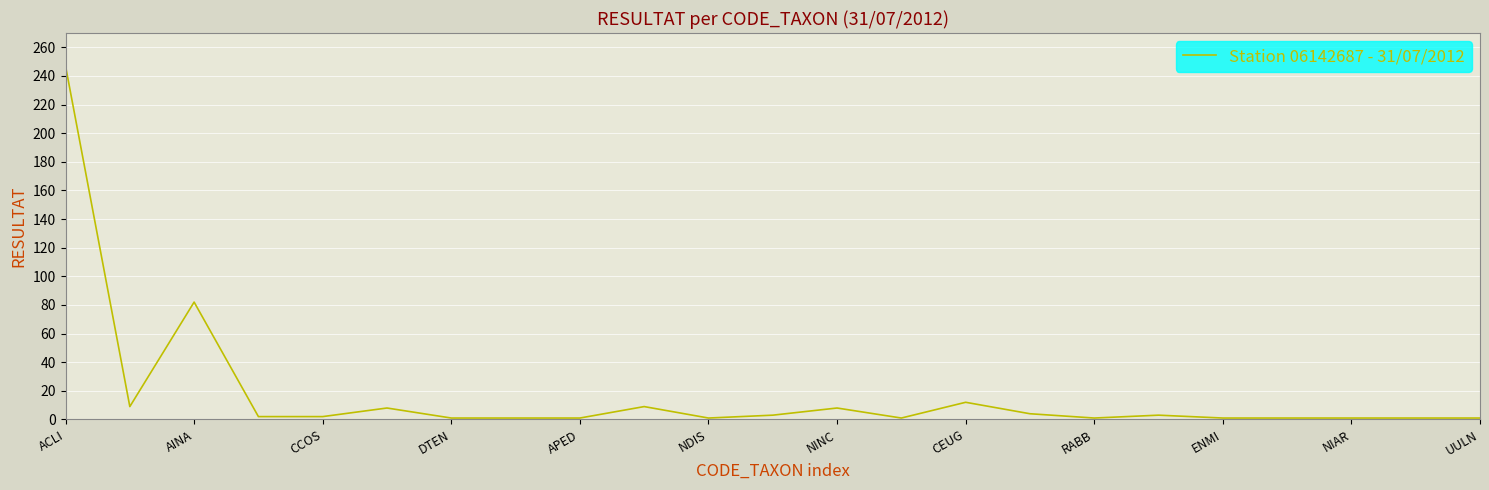

What is the maximum value shown in the chart?

247